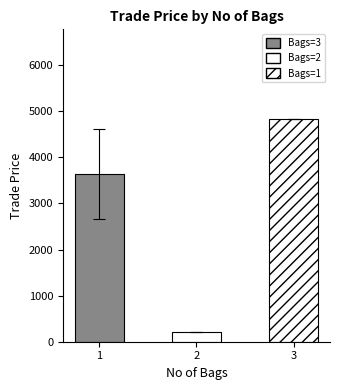

Which has a higher value, 2 or 1?

1